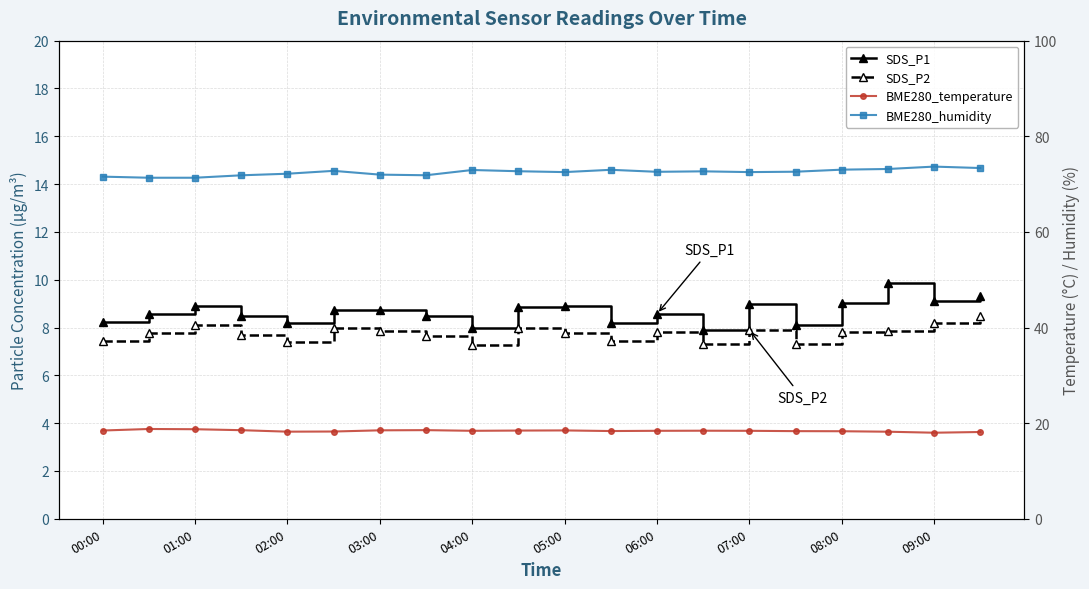

List the labels in order of SDS_P2 value, largest first.

19, 18, 02:00, 05:00, 09:00, 14, 06:00, 17, 12, 16, 01:00, 10, 03:00, 07:00, 00:00, 11, 04:00, 13, 15, 08:00